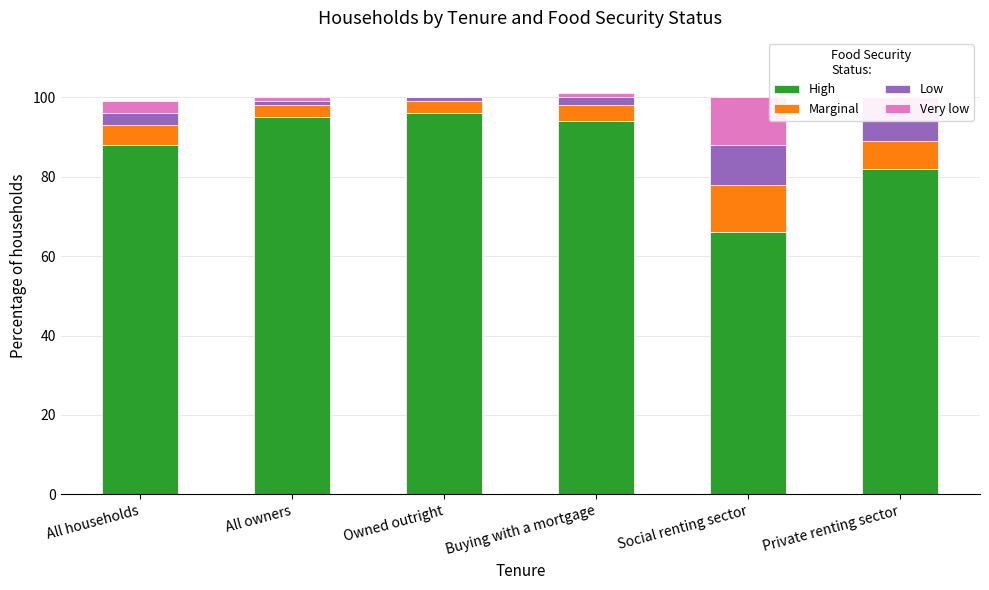

The value of High at Owned outright is 165. True or false?

False